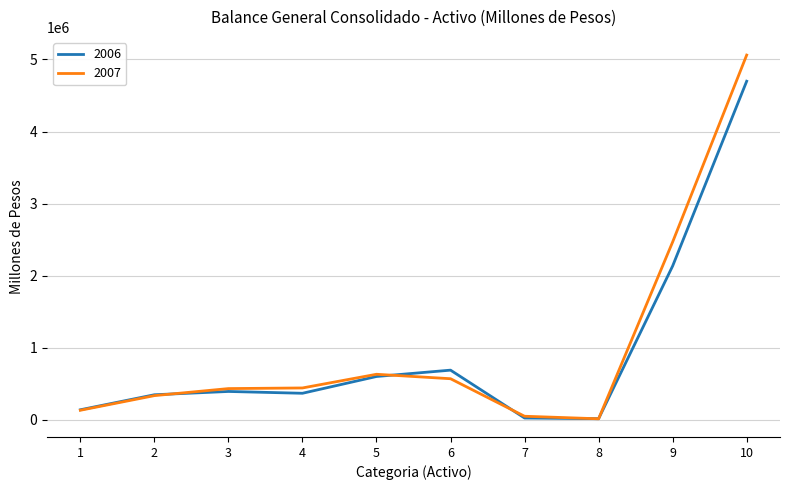

Which series has the widest spread of values?

2007